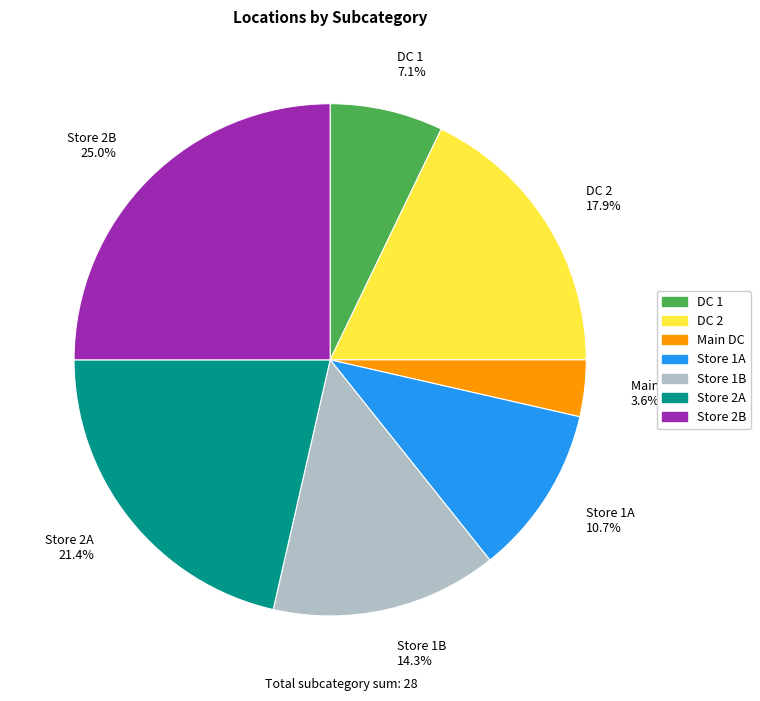

What percentage is NOT represented by Store 1A?

89.3%